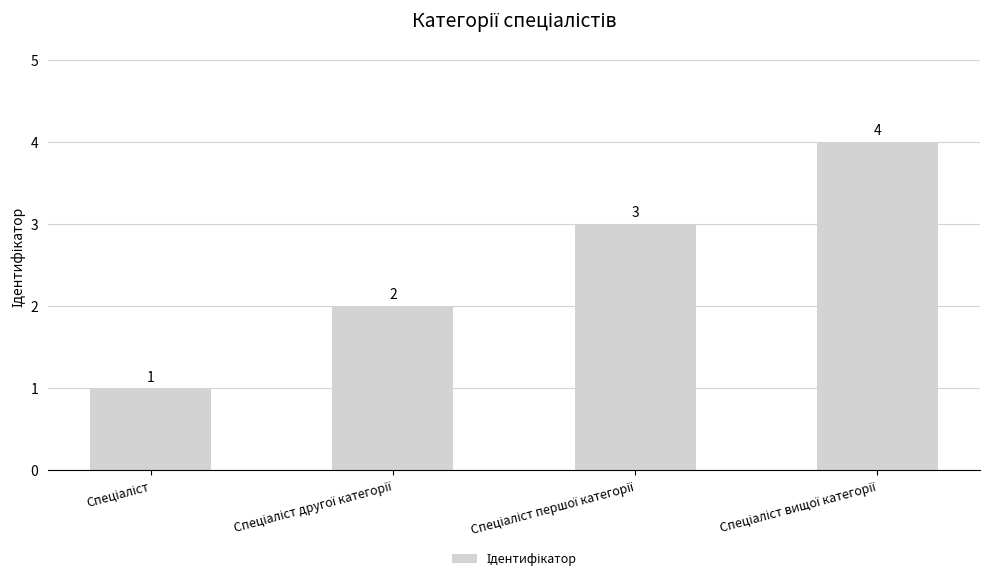

What is the maximum value shown in the chart?

4